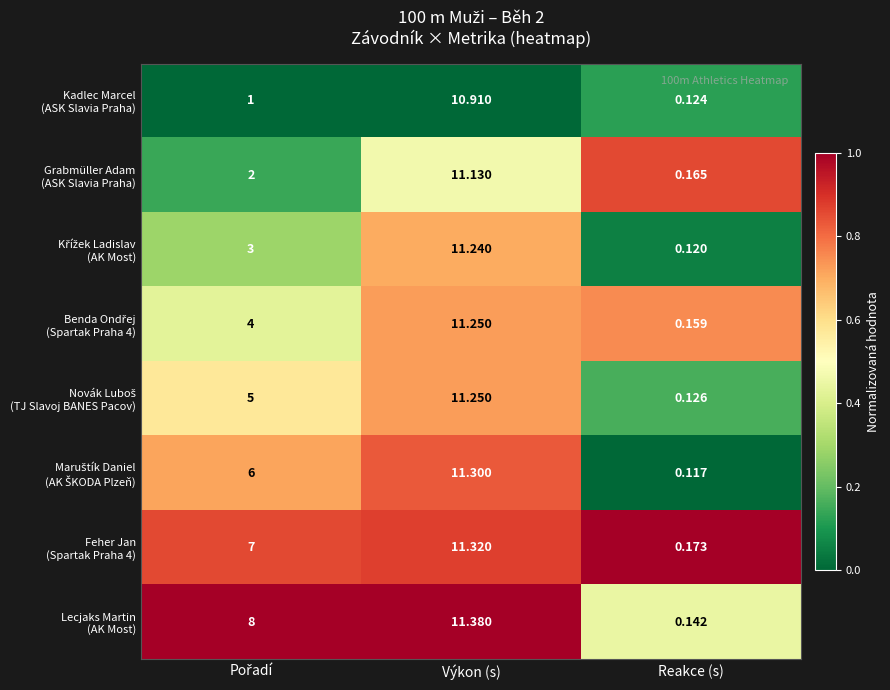

At which category is the sum across all series the highest?

Výkon (s)